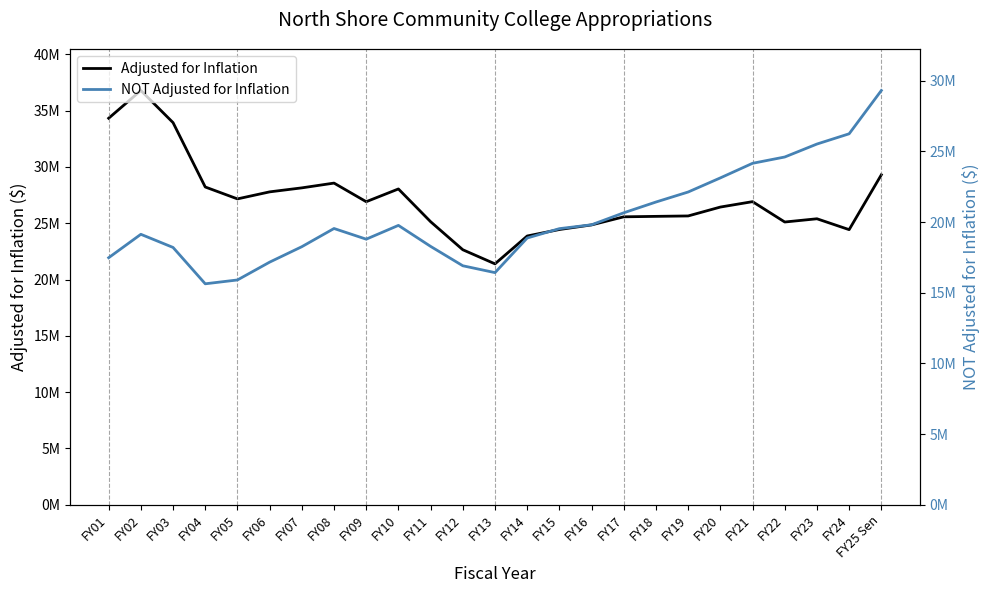

Which series has the largest total across all categories?

Adjusted for Inflation